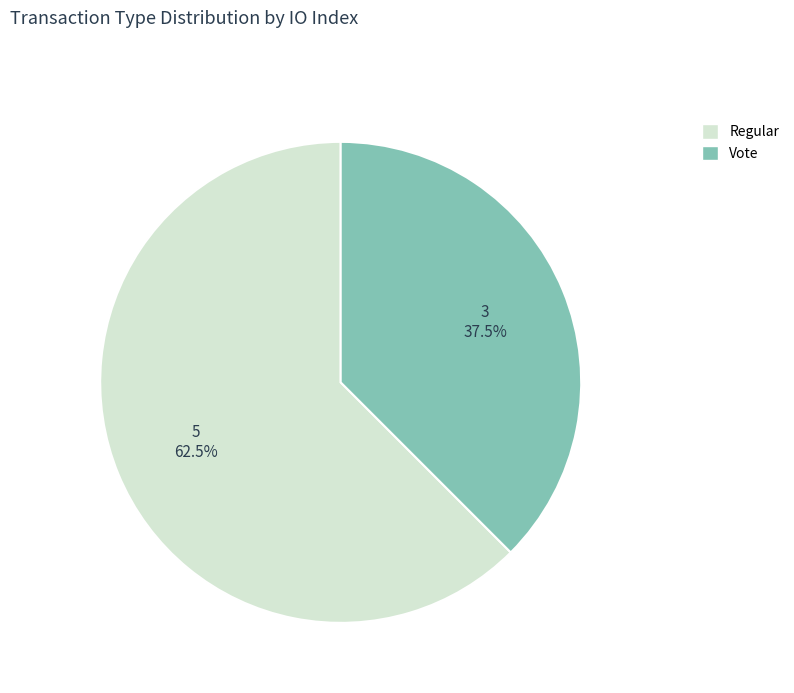

To the nearest percent, what is the average slice percentage?

50%